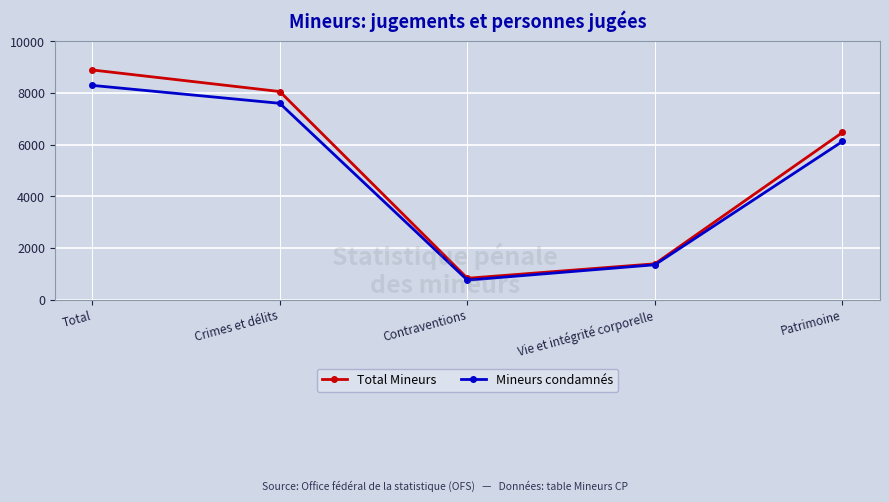

Rank the series by their maximum value, from highest to lowest.

Total Mineurs, Mineurs condamnés